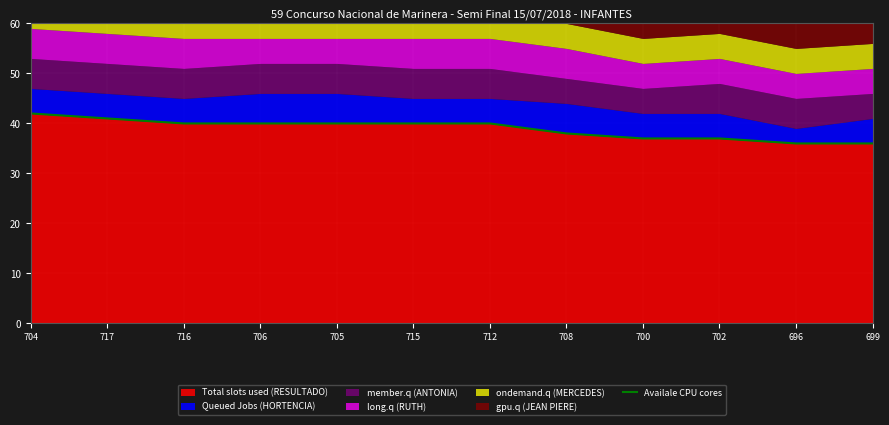

What is the minimum value shown in the chart?

36